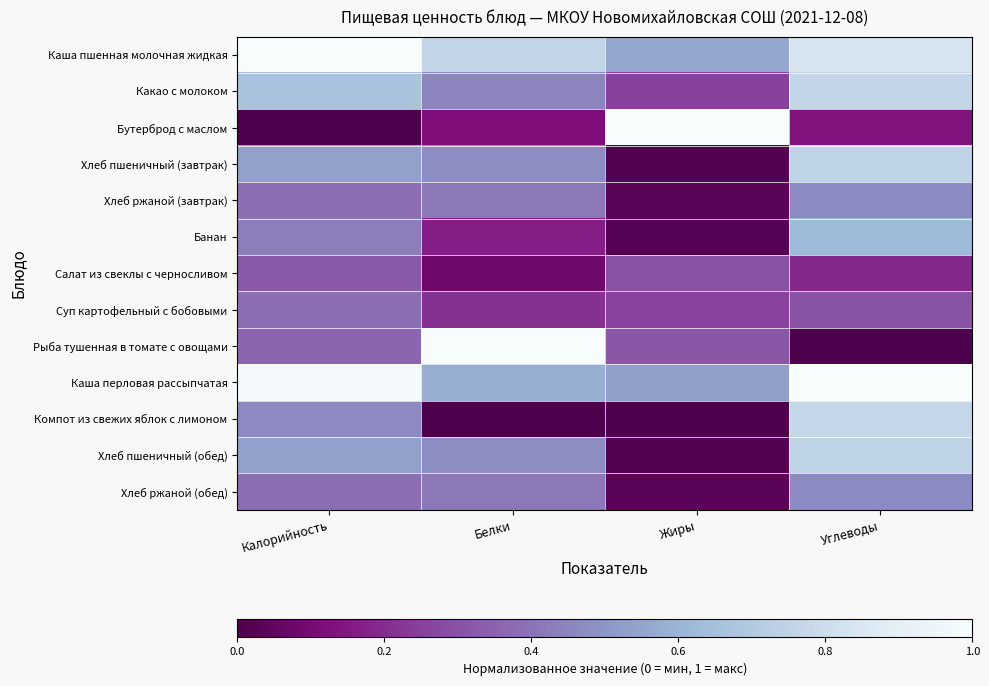

Rank the series by their maximum value, from lowest to highest.

Салат из свеклы с черносливом, Суп картофельный с бобовыми, Хлеб ржаной (завтрак), Хлеб ржаной (обед), Банан, Хлеб пшеничный (завтрак), Хлеб пшеничный (обед), Какао с молоком, Компот из свежих яблок с лимоном, Каша пшенная молочная жидкая, Бутерброд с маслом, Рыба тушенная в томате с овощами, Каша перловая рассыпчатая